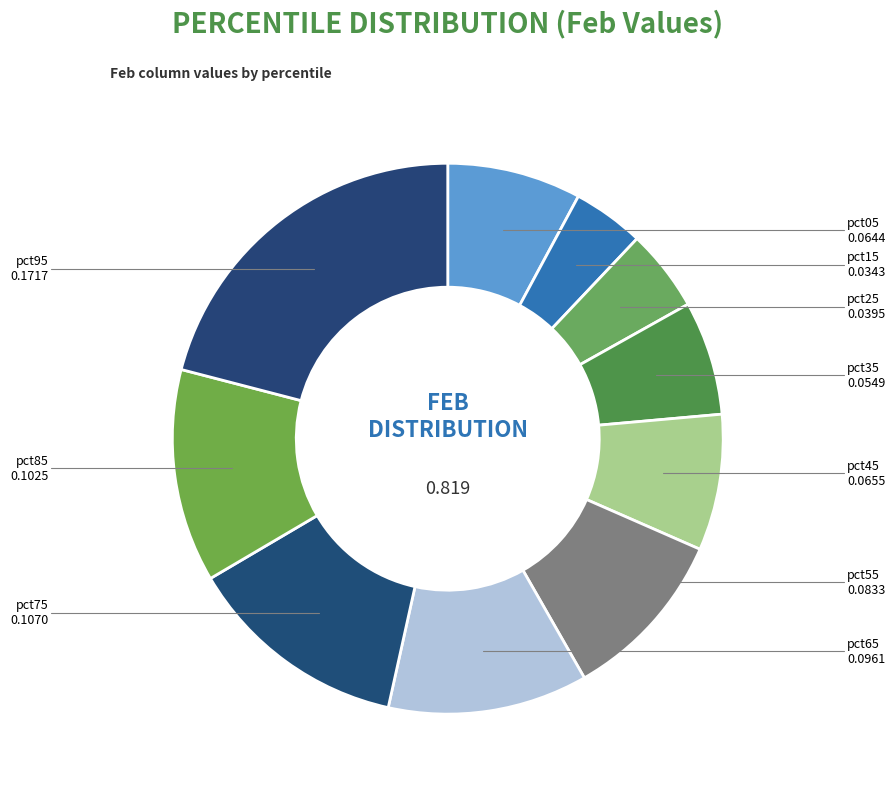

Does pct55 account for over 50% of the chart?

No